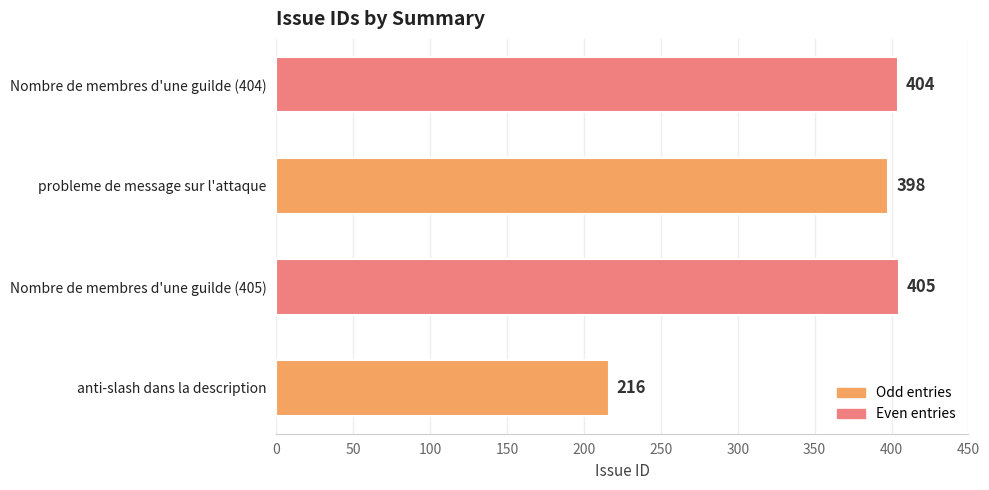

Rank the categories by value from lowest to highest.

anti-slash dans la description, probleme de message sur l'attaque, Nombre de membres d'une guilde (404), Nombre de membres d'une guilde (405)